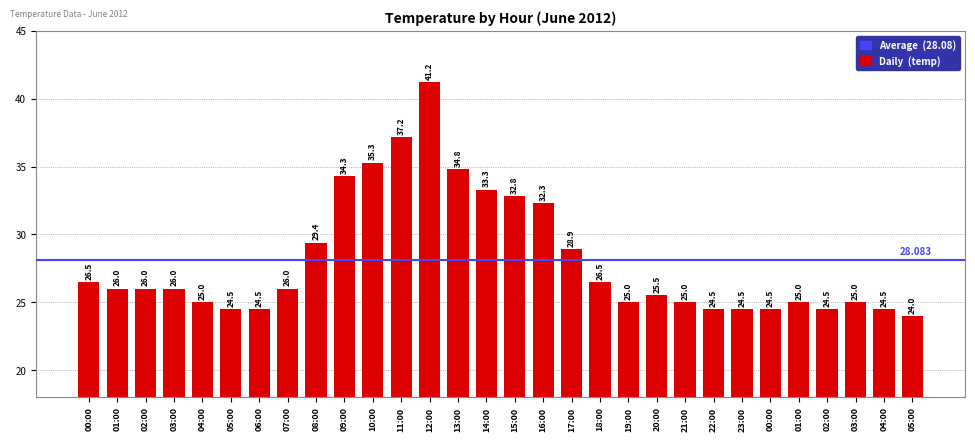

What is the sum of all values?

842.5